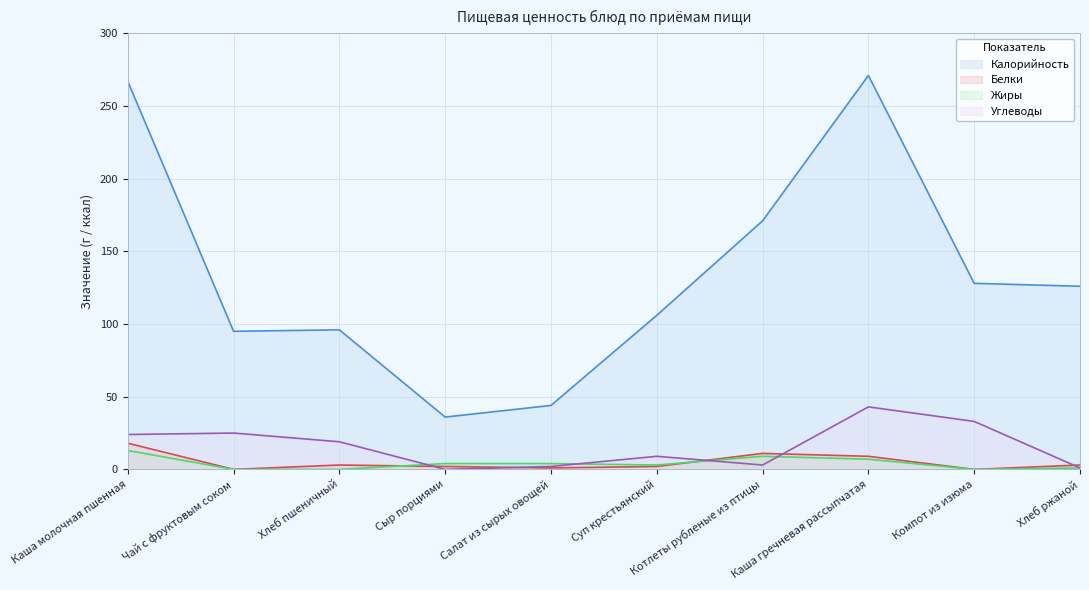

Count the number of categories in the chart.

10